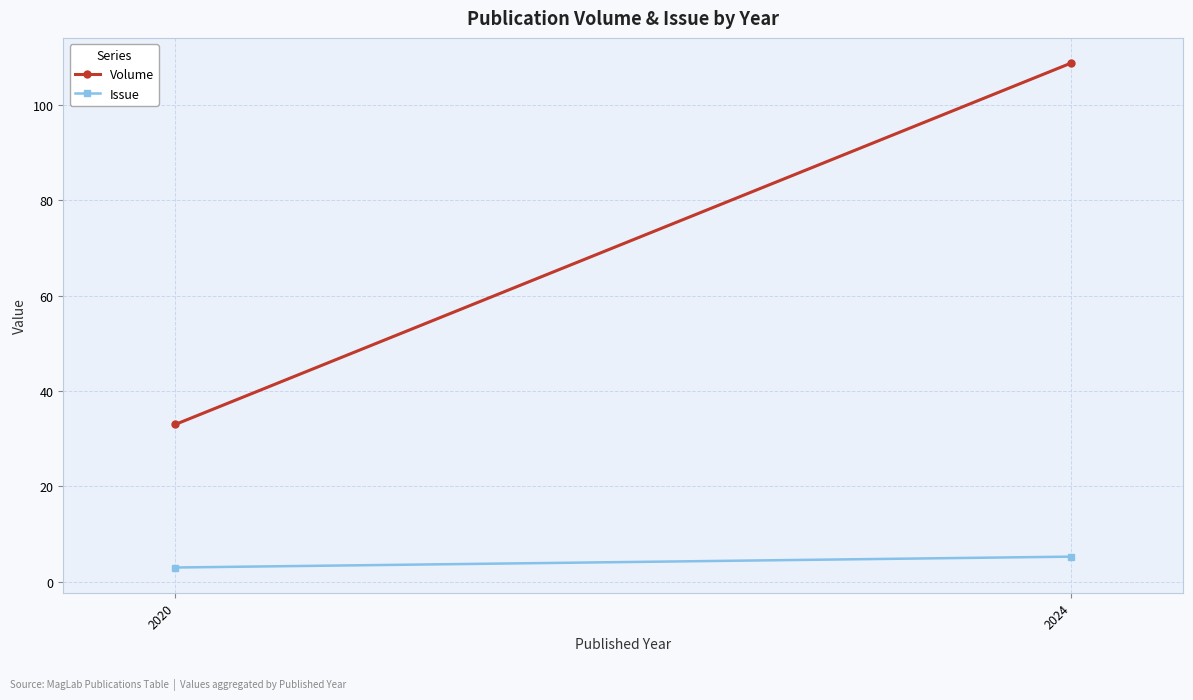

What is the value of the Issue point at the 1st from the left?

3.0